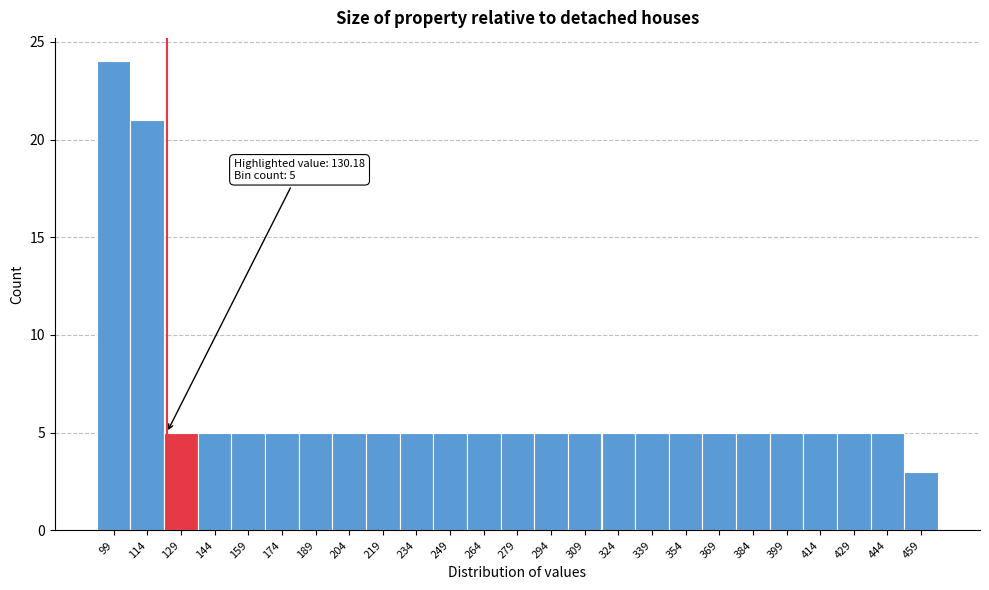

Reading left to right, extract all data points from this chart.

24	21	5	5	5	5	5	5	5	5	5	5	5	5	5	5	5	5	5	5	5	5	5	5	3